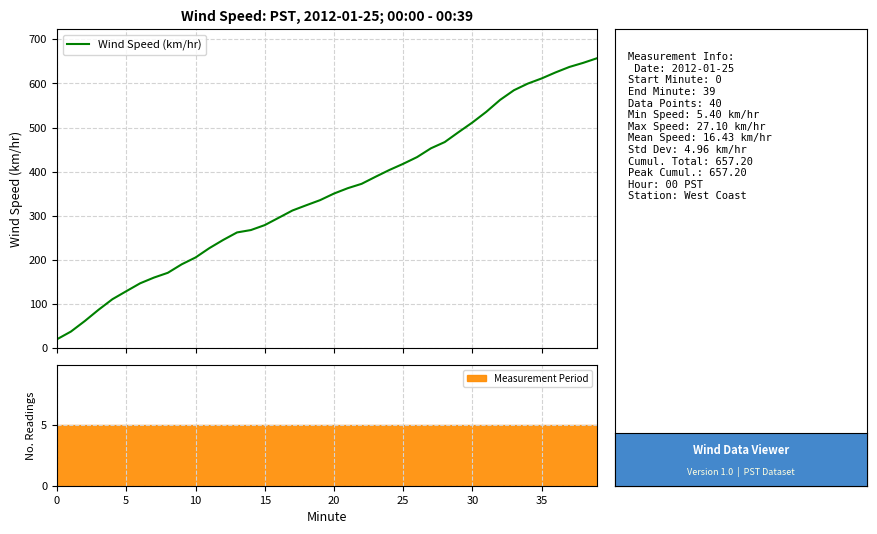

How many values are below 350?

20